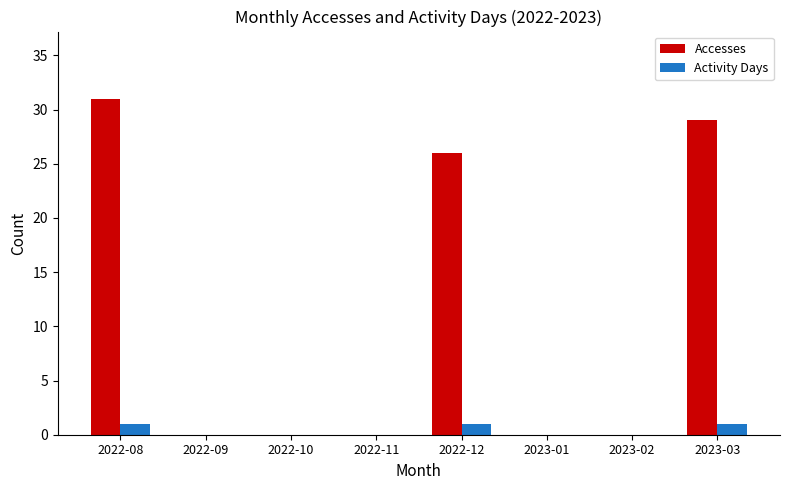

Between 2022-09 and 2022-12, which series saw the biggest shift?

Accesses